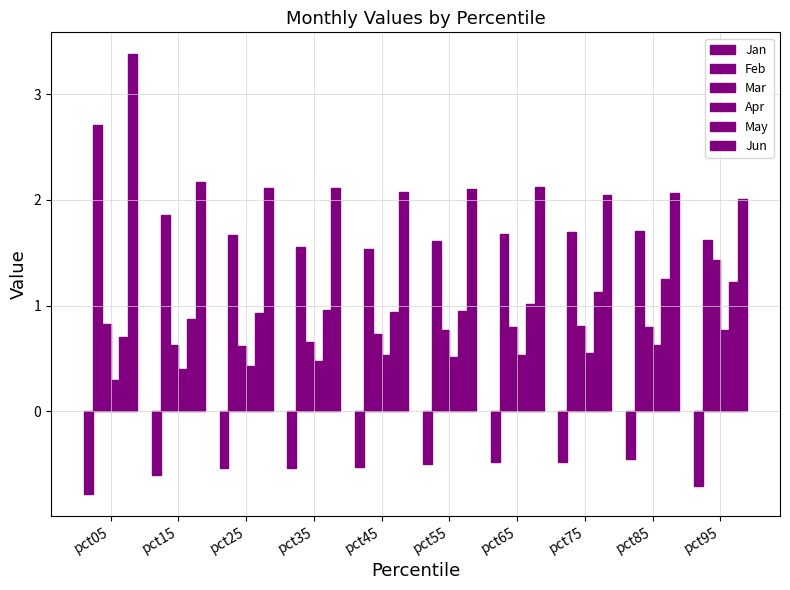

List the labels in order of May value, largest first.

pct85, pct95, pct75, pct65, pct35, pct55, pct45, pct25, pct15, pct05